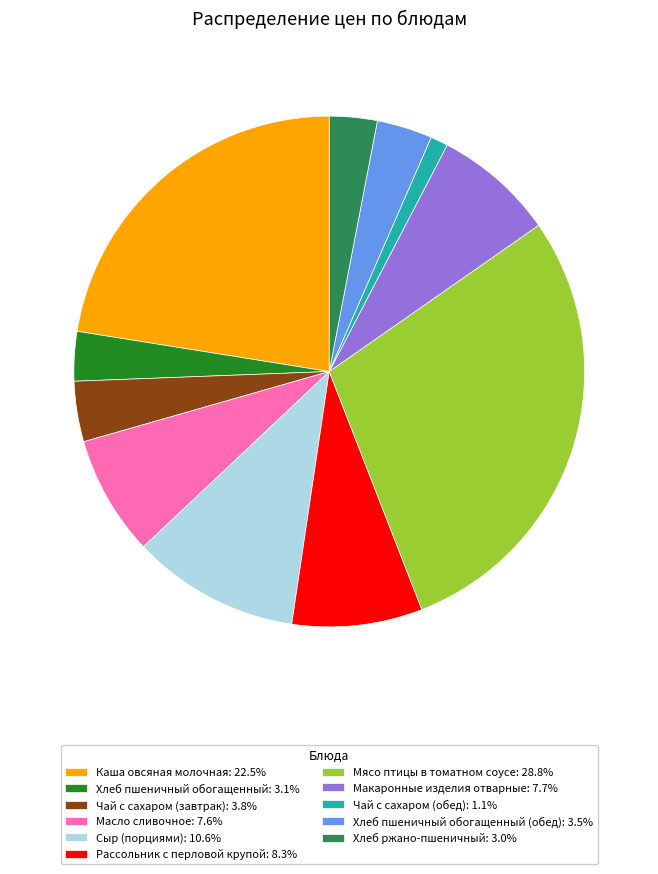

What is the ratio of the value at Рассольник с перловой крупой: 8.3% to the value at Чай с сахаром (завтрак): 3.8%?

2.2